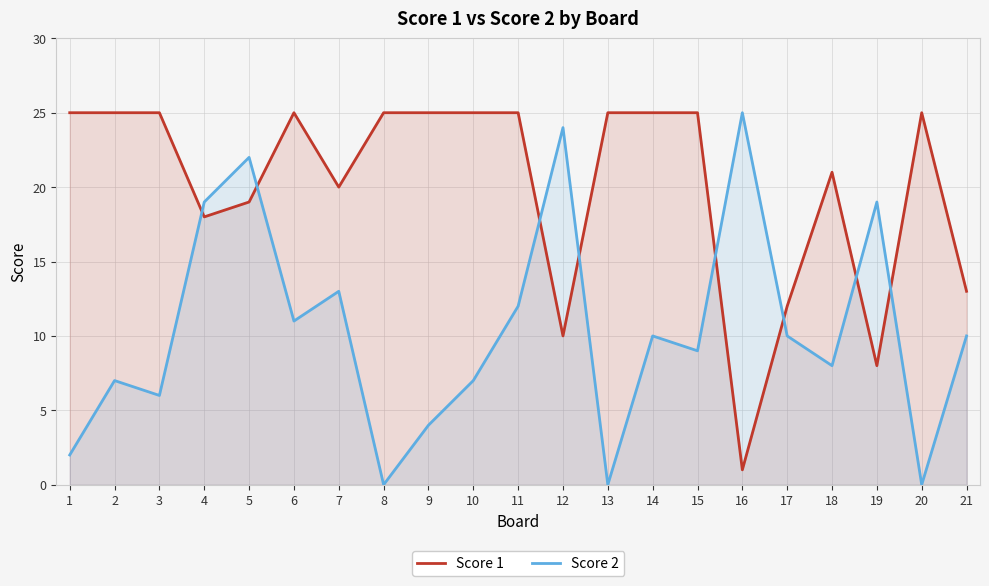

What is the difference between the highest and lowest values at 4?

1